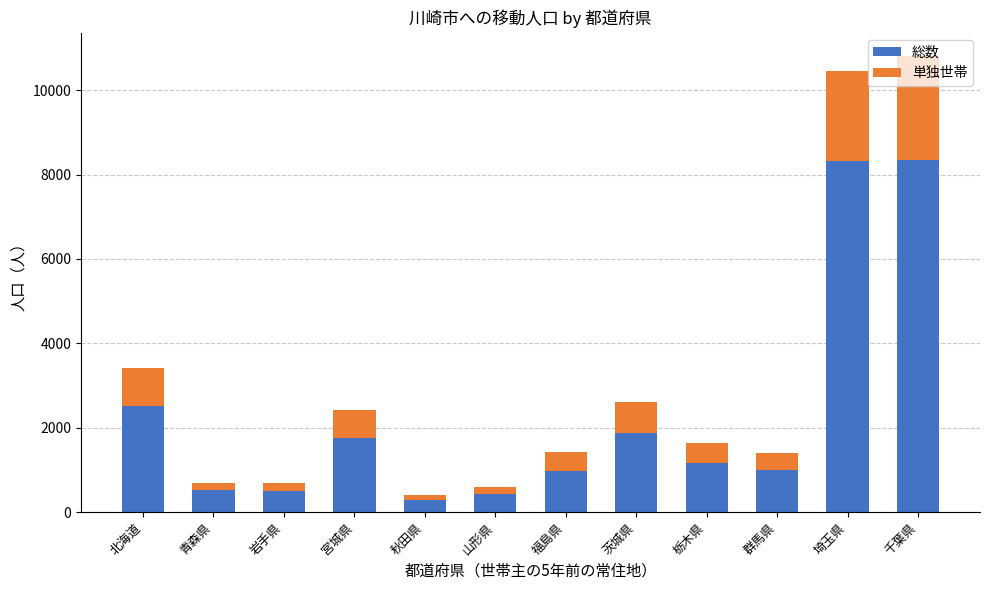

Does the chart contain any negative values?

No